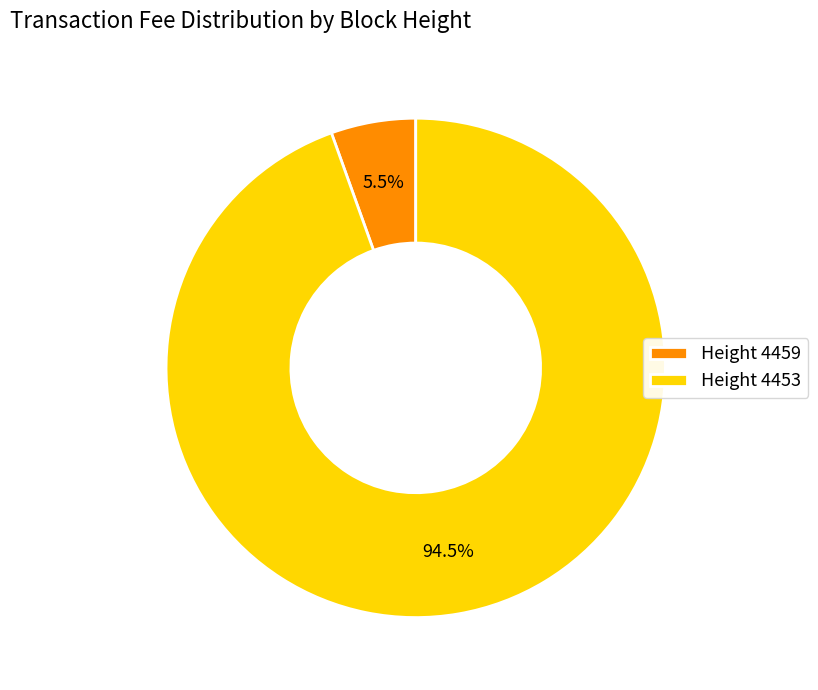

Count the number of slices in the pie.

2